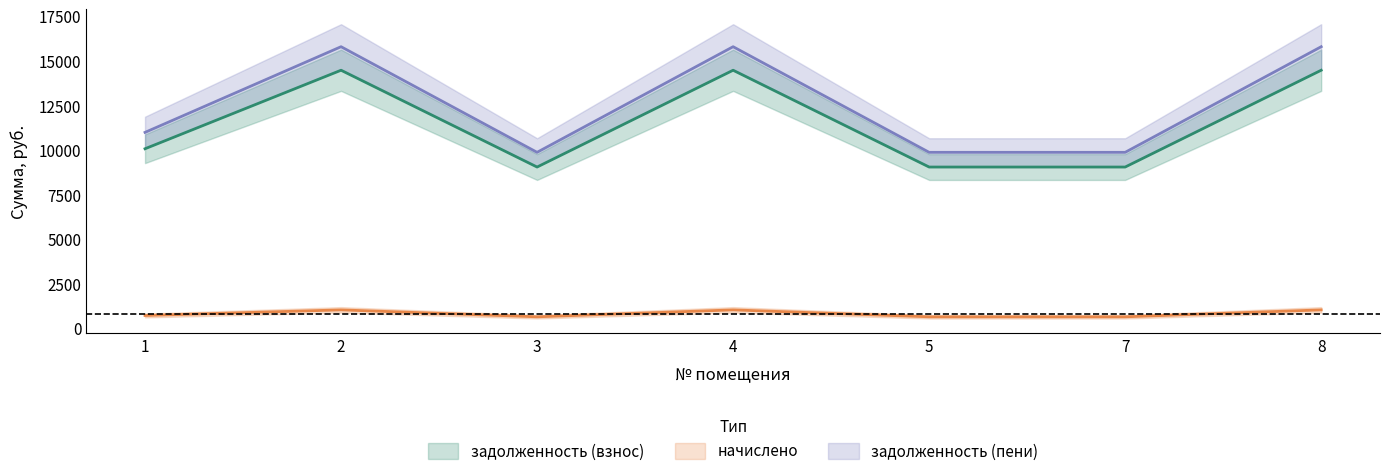

Rank the categories by начислено value from lowest to highest.

3, 5, 7, 1, 2, 4, 8